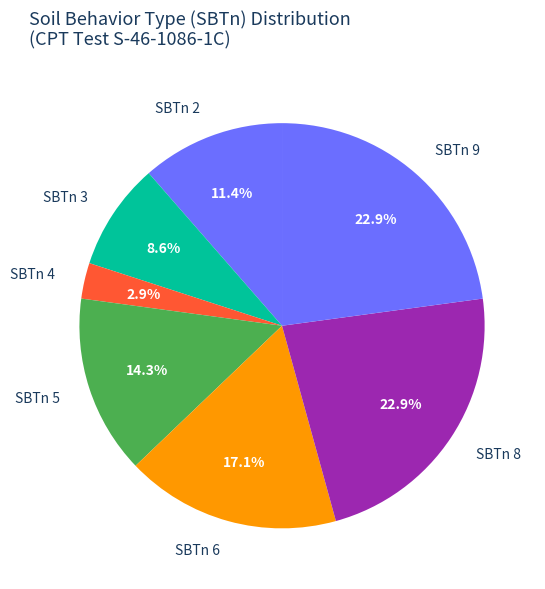

What is the smallest slice in the pie chart?

SBTn 4